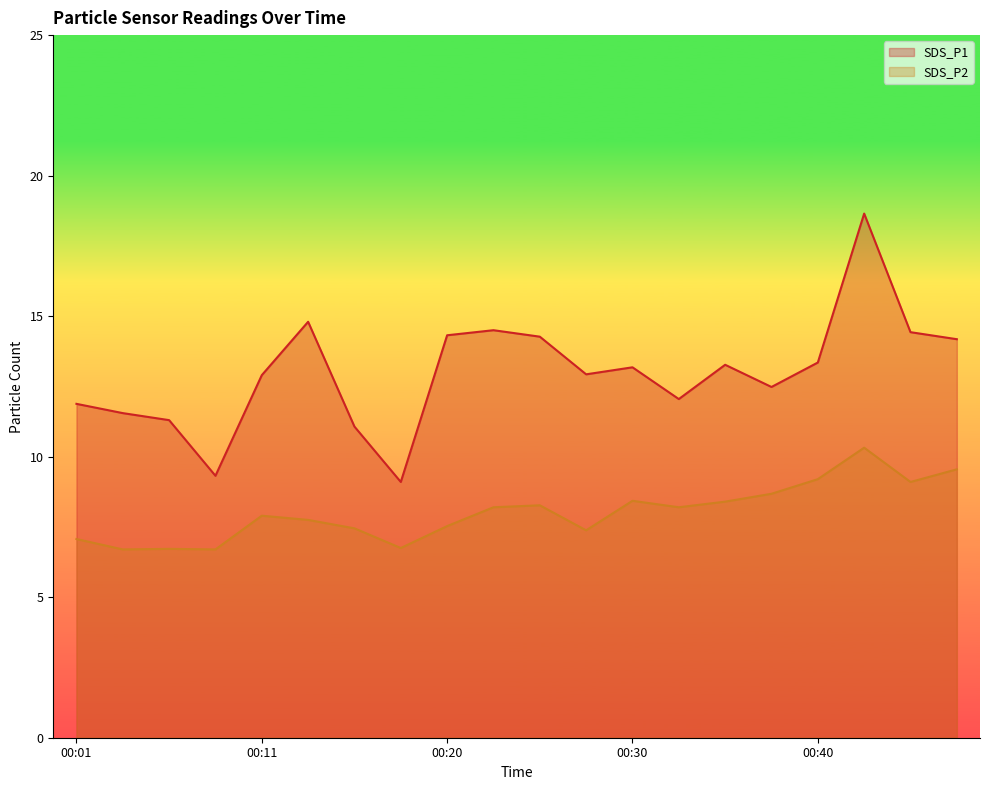

The value of SDS_P1 at 00:25 is 14.3. True or false?

True